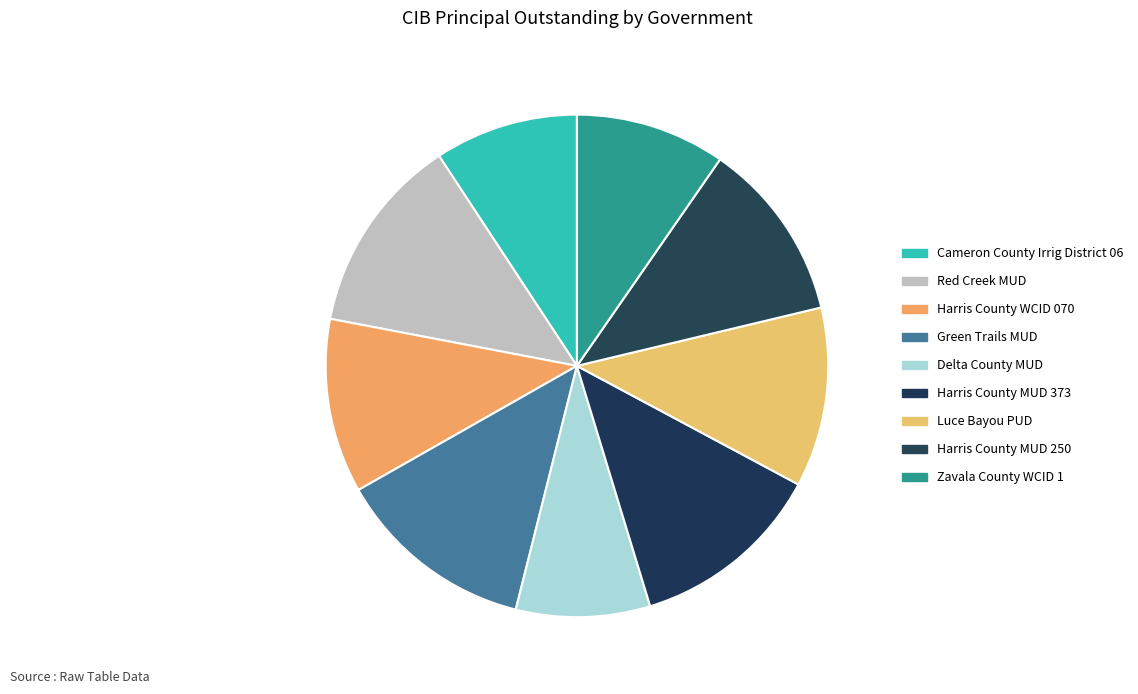

To the nearest percent, what is the average slice percentage?

11%